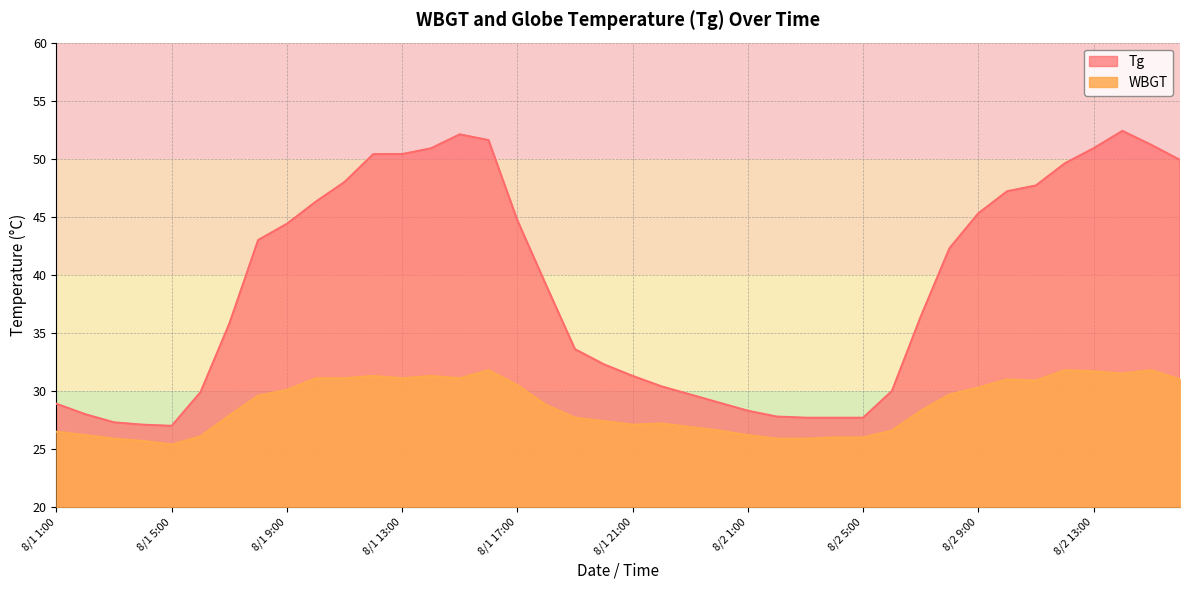

What position from the left is 8/1 12:00?

12